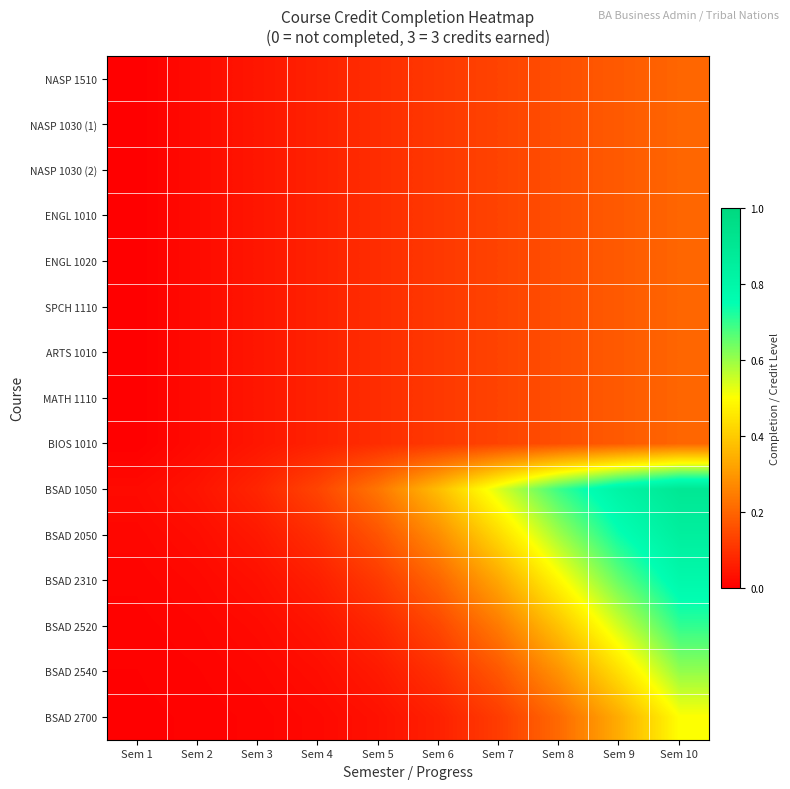

What is the spread (max minus min) of values at Sem 9?

0.6